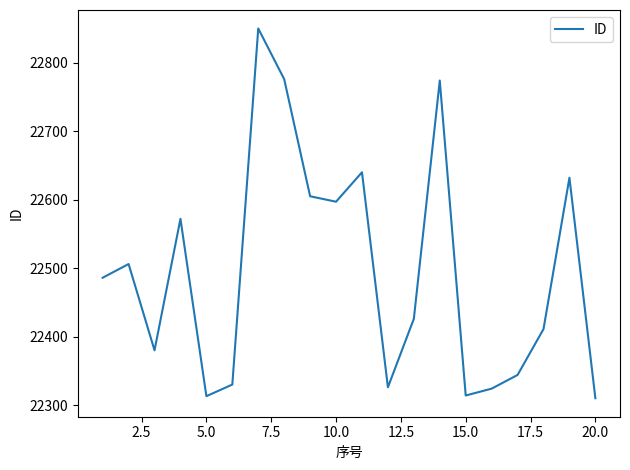

What is the maximum value shown in the chart?

22850